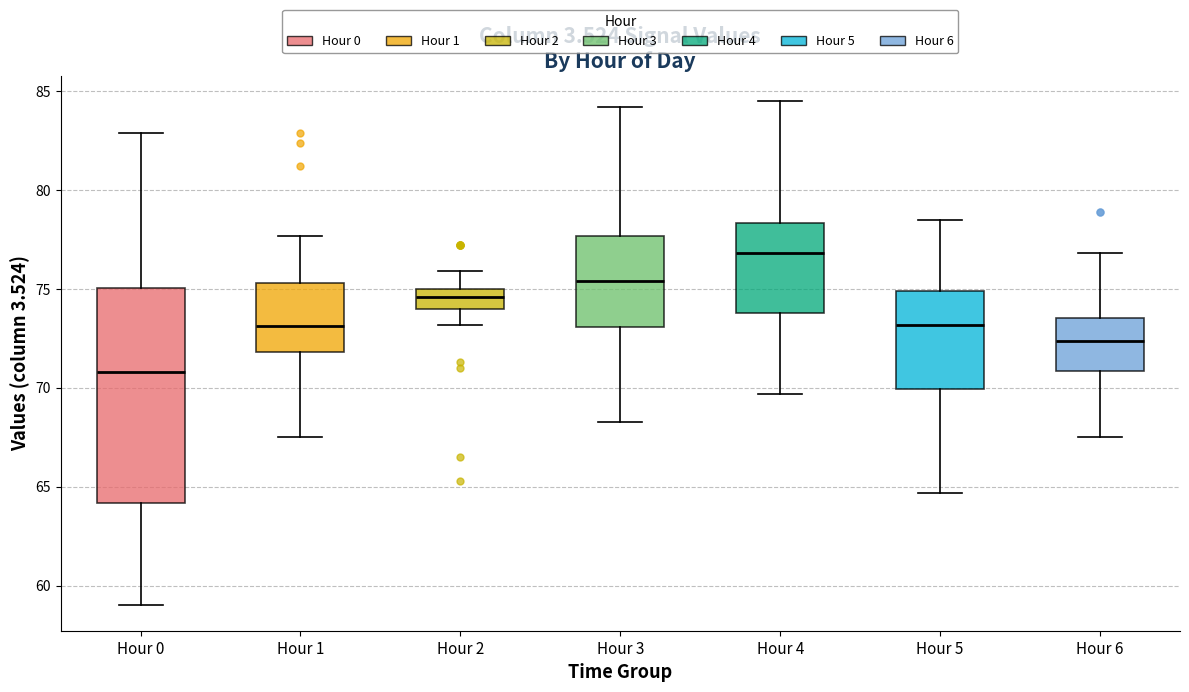

Reading left to right, read every box against the y-axis: the position of its median line, the range the box covers, and the ends of its whiskers. The values are not printed on the chart, so give them approximately, as read against the axis.

Hour 0: median 71.0, box 64.0 to 75.0, whiskers 59.0 to 83.0
Hour 1: median 73.0, box 72.0 to 75.5, whiskers 67.5 to 77.5
Hour 2: median 74.5, box 74.0 to 75.0, whiskers 73.0 to 76.0
Hour 3: median 75.5, box 73.0 to 77.5, whiskers 68.5 to 84.0
Hour 4: median 77.0, box 74.0 to 78.5, whiskers 69.5 to 84.5
Hour 5: median 73.0, box 70.0 to 75.0, whiskers 64.5 to 78.5
Hour 6: median 72.5, box 71.0 to 73.5, whiskers 67.5 to 77.0